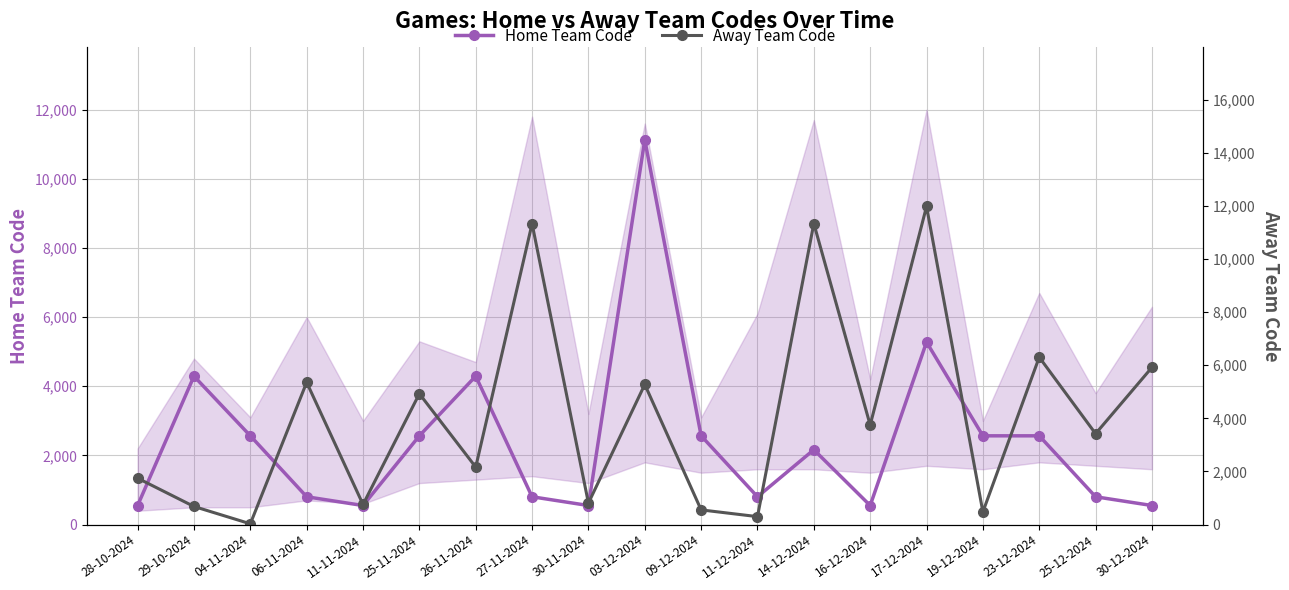

Where does the Home Team Code series first go above 2165?

29-10-2024